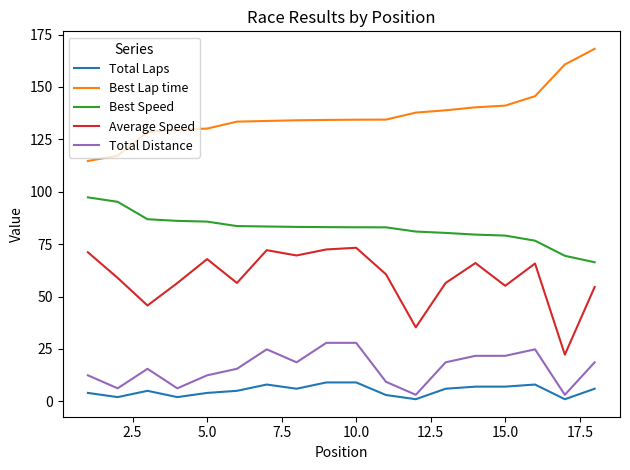

Which series has the largest total across all categories?

Best Lap time